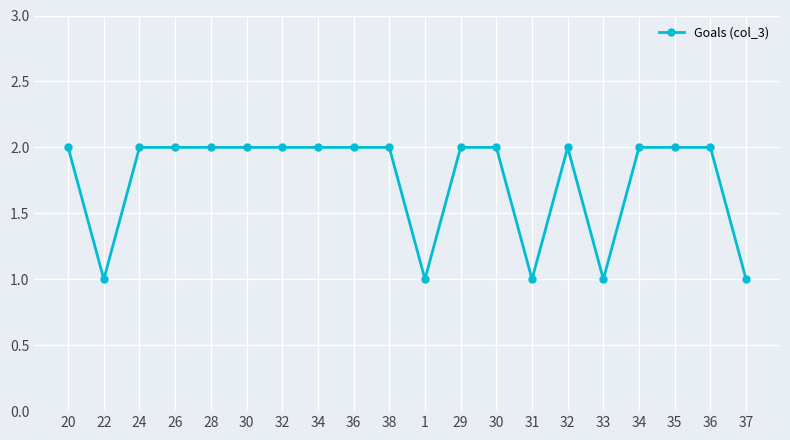

Reading left to right, list all the values displayed in this chart.

20=2	22=1	24=2	26=2	28=2	30=2	32=2	34=2	36=2	38=2	1=1	29=2	30=2	31=1	32=2	33=1	34=2	35=2	36=2	37=1